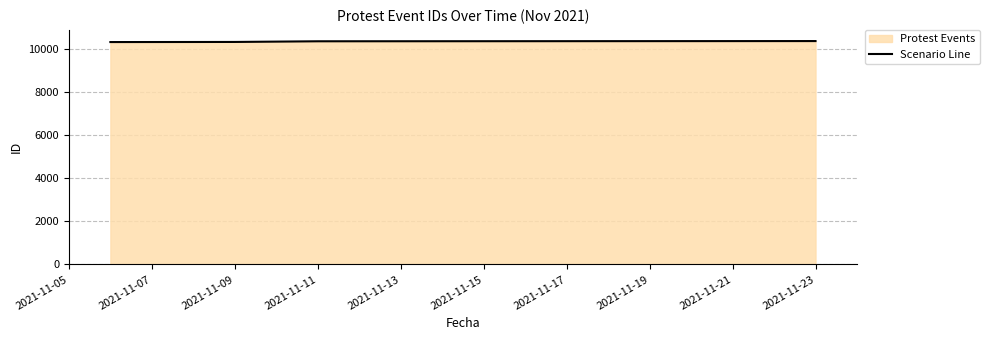

True or false: the data has more than 0 interior local peaks.

False